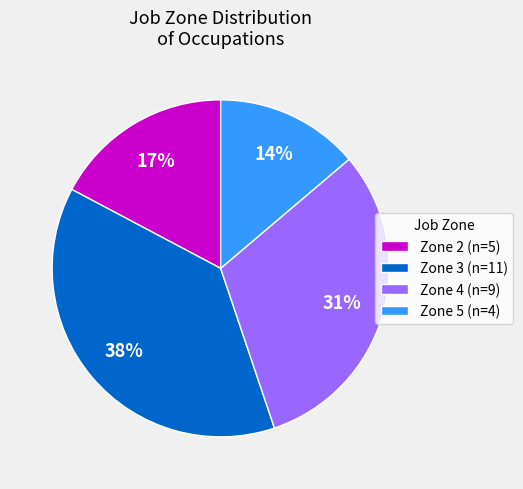

The Zone 3 (n=11) slice represents 32% of the pie. True or false?

False